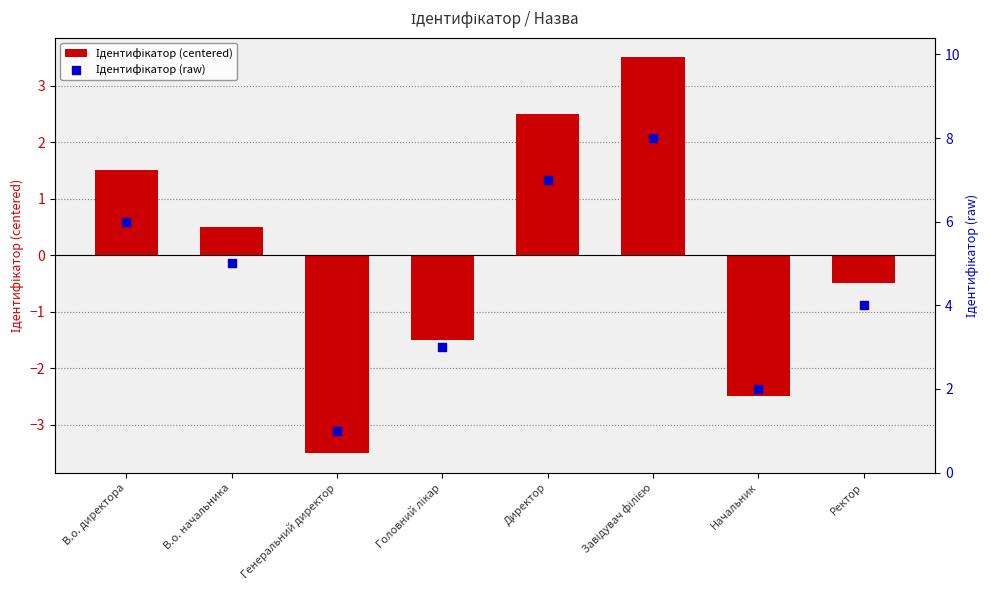

Which series contains the highest Y value?

Ідентифікатор (raw)